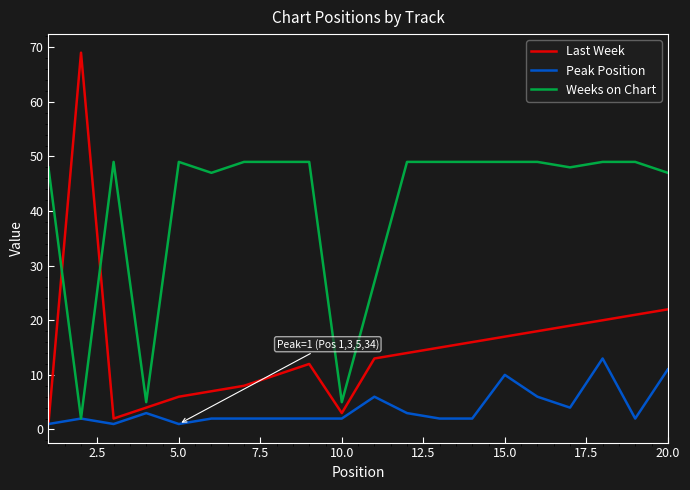

List the series in order of their peak value, highest first.

Last Week, Weeks on Chart, Peak Position